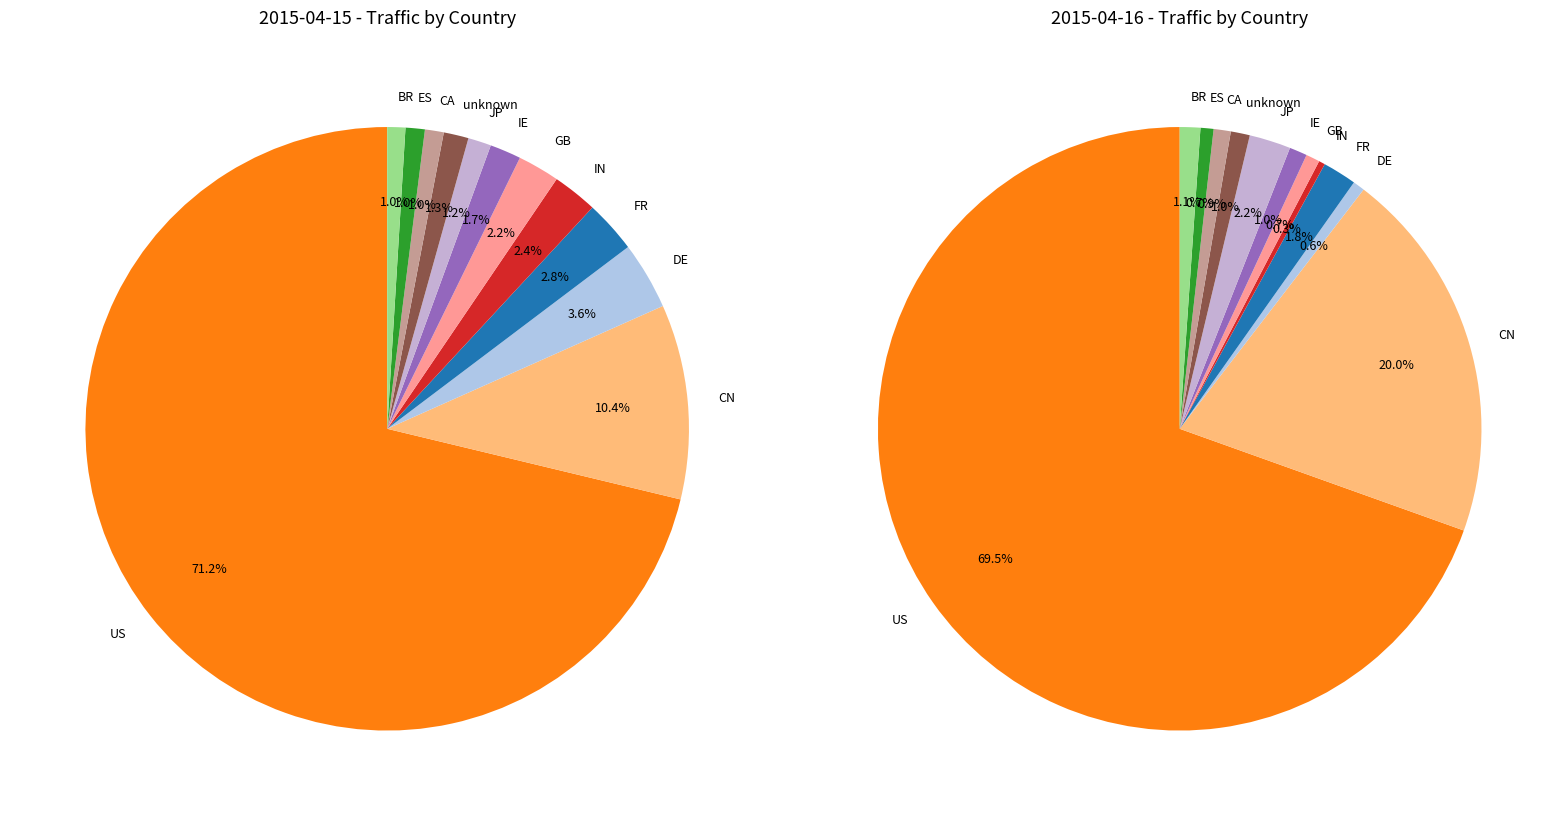

True or false: unknown accounts for 16% of the total.

False